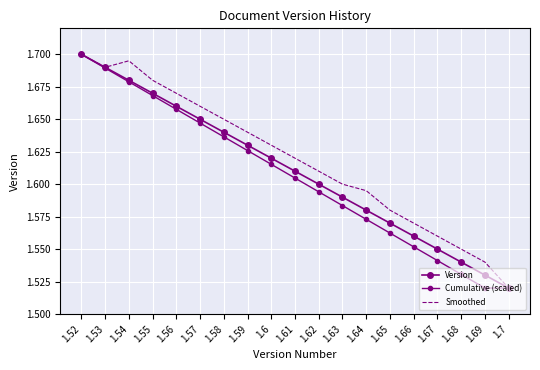

True or false: Version and Smoothed cross at least once.

False